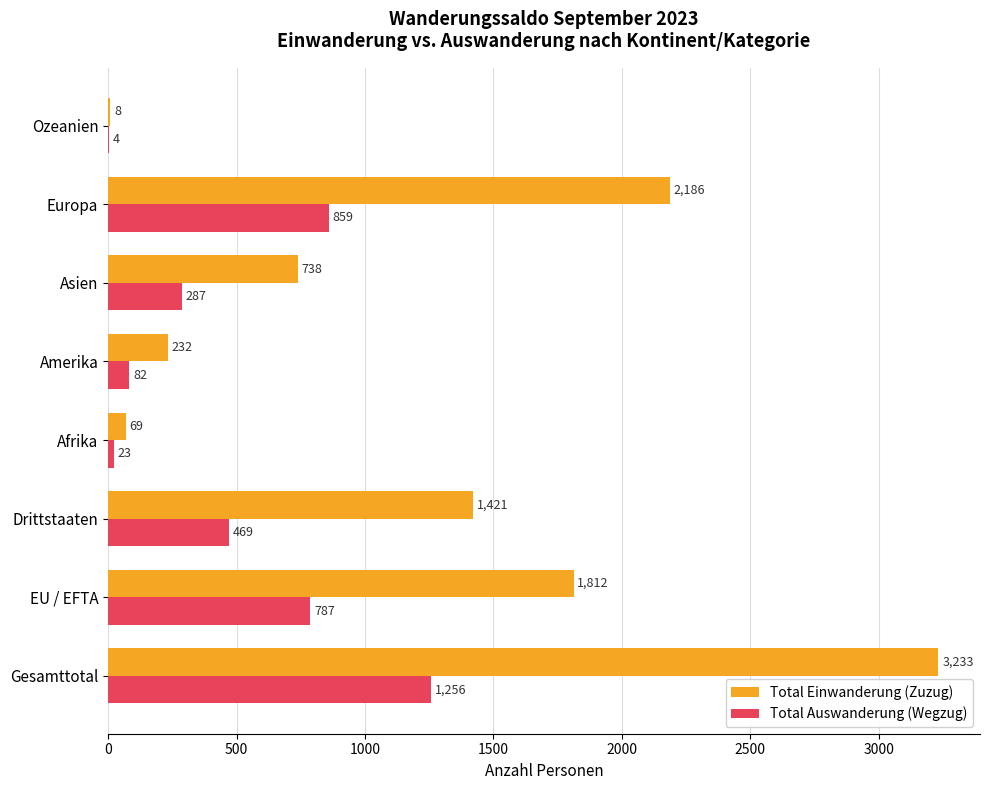

Which series has the largest total across all categories?

Total Einwanderung (Zuzug)